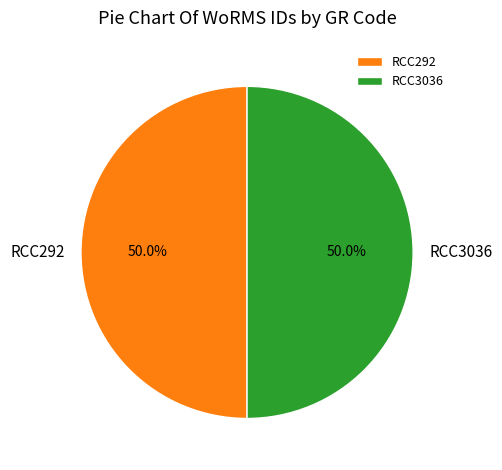

How many segments does this pie chart have?

2